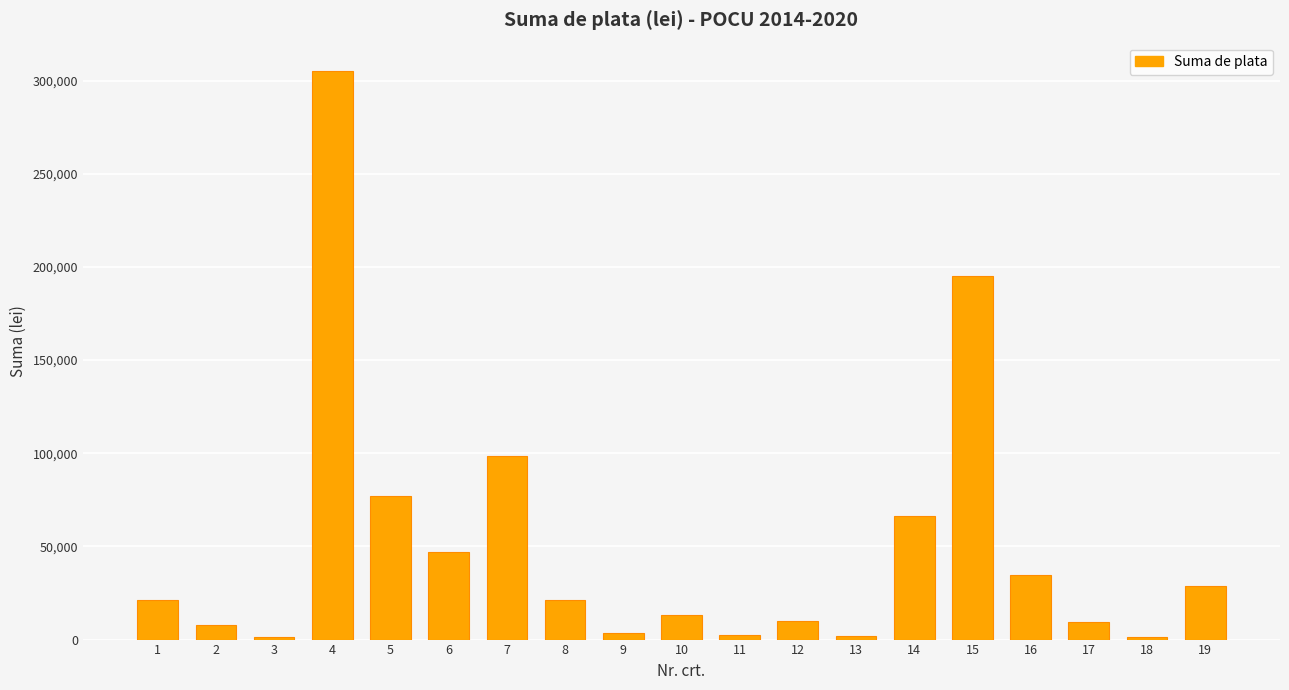

What is the maximum value shown in the chart?

305154.0